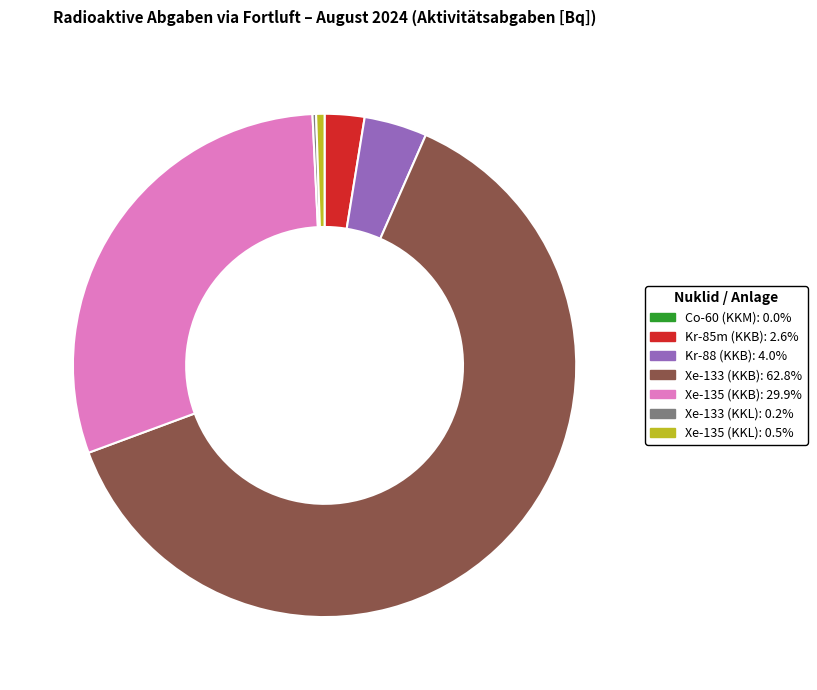

Is there any slice that represents more than half of the pie?

Yes